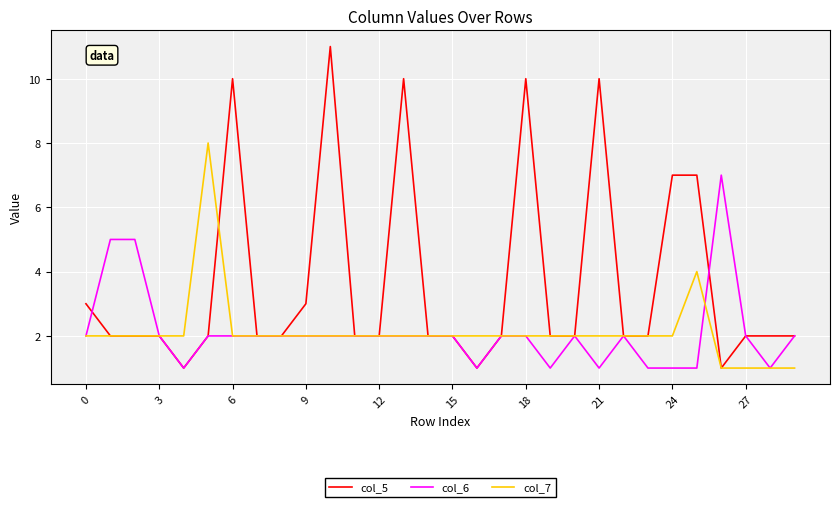

List the series in order of their peak value, highest first.

col_5, col_7, col_6